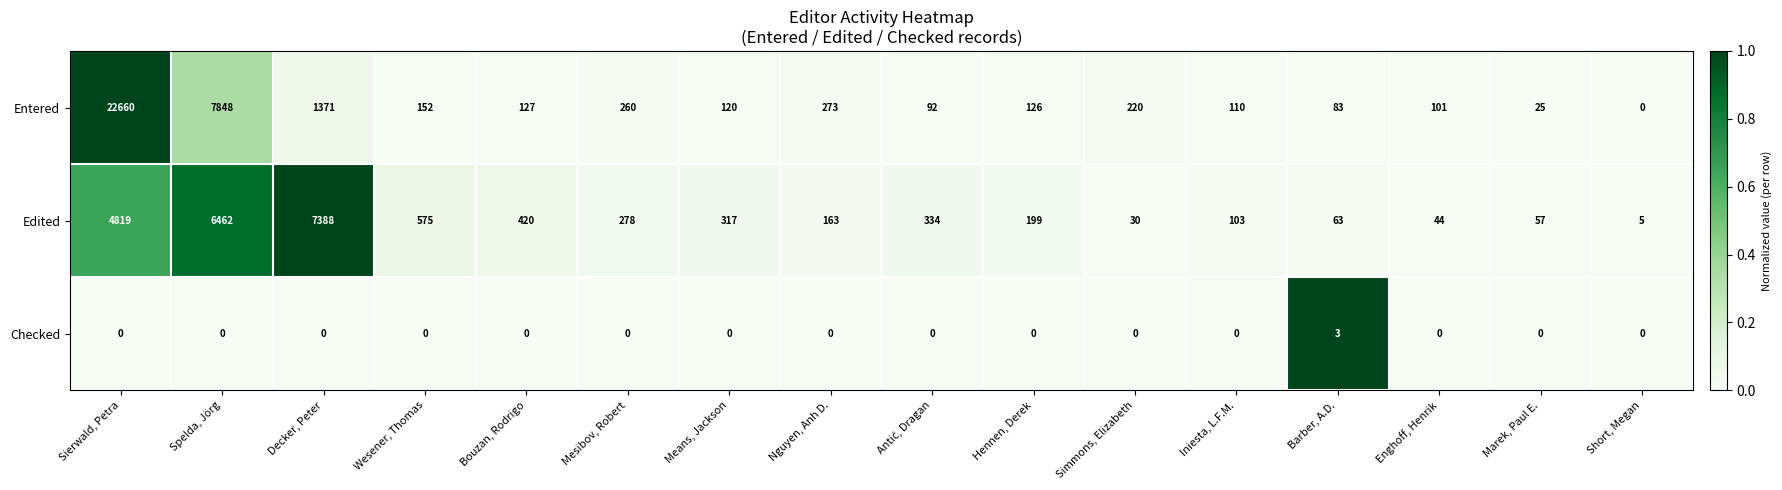

Between Sierwald, Petra and Bouzan, Rodrigo, which series saw the biggest shift?

Entered